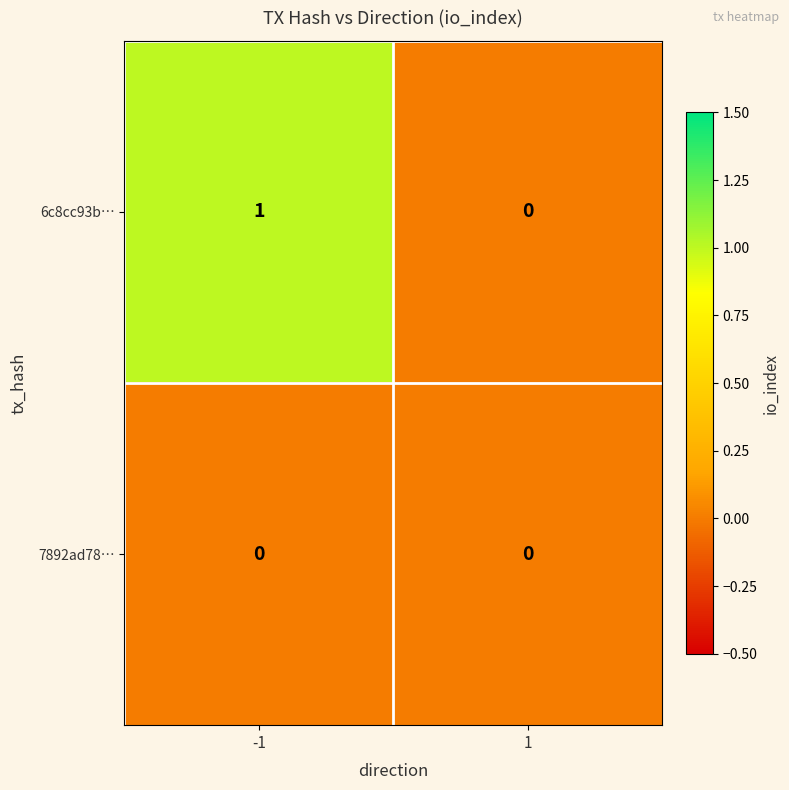

The value of 6c8cc93b… at 1 is 0. True or false?

True